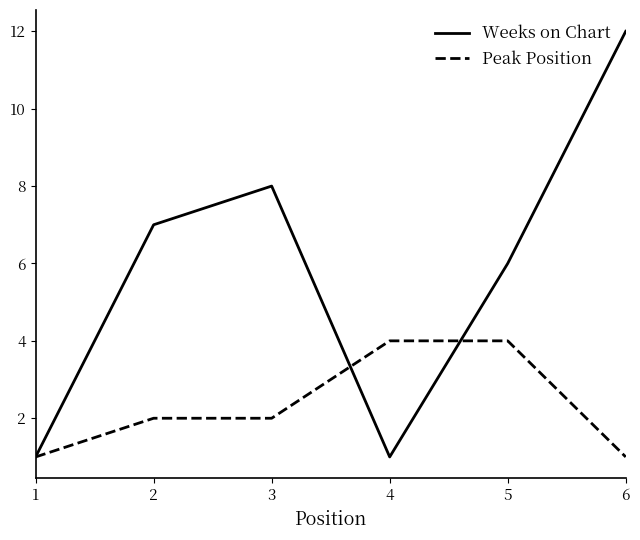

List the series in order of their overall mean, highest first.

Weeks on Chart, Peak Position